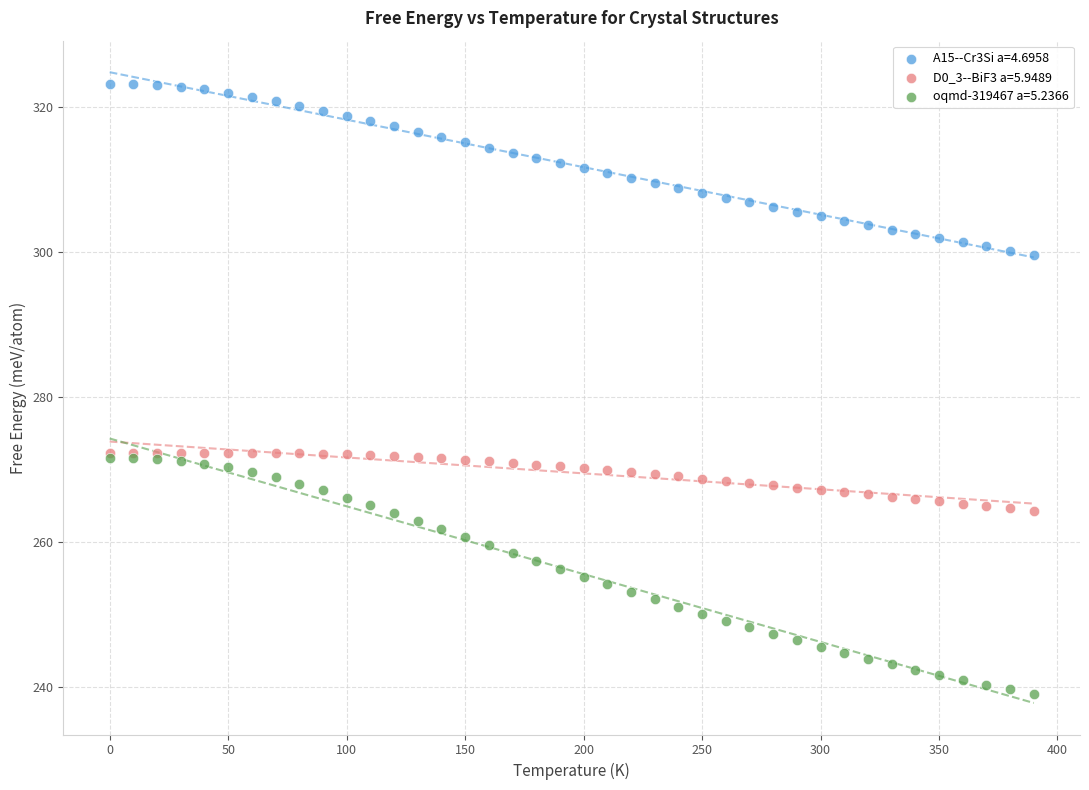

Which series has the widest spread of Y values?

oqmd-319467 a=5.2366